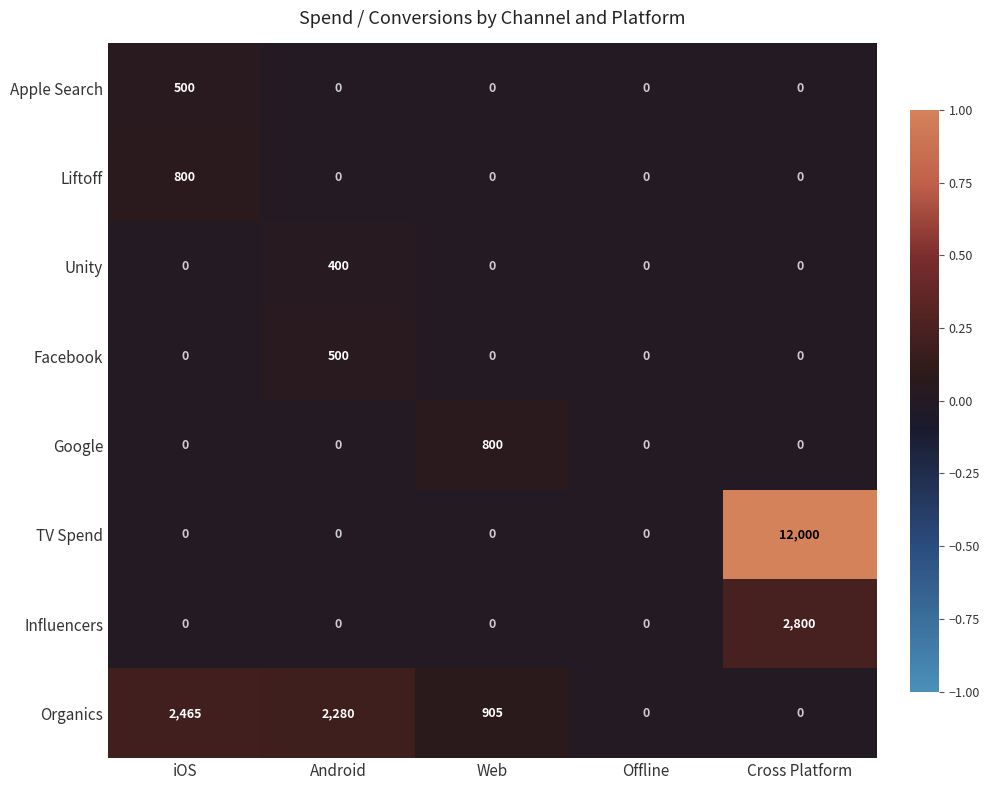

Which series changed the most between Web and Cross Platform?

TV Spend